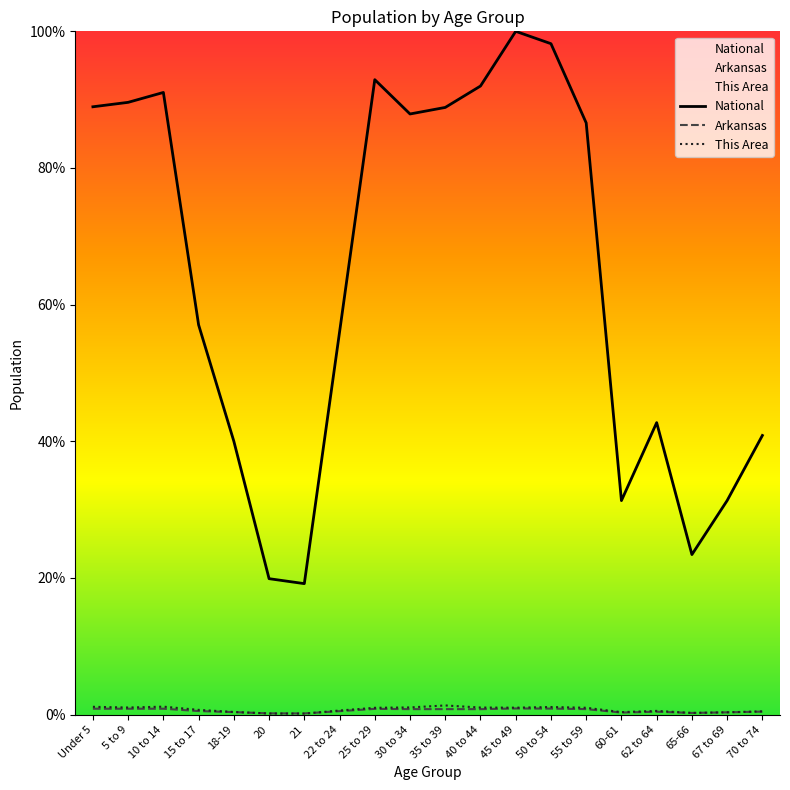

Between 18-19 and 35 to 39, which is larger?

35 to 39